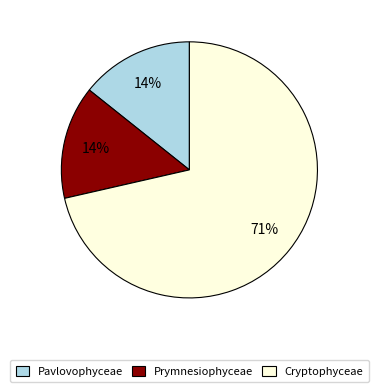

To the nearest percent, what is the average slice percentage?

33%